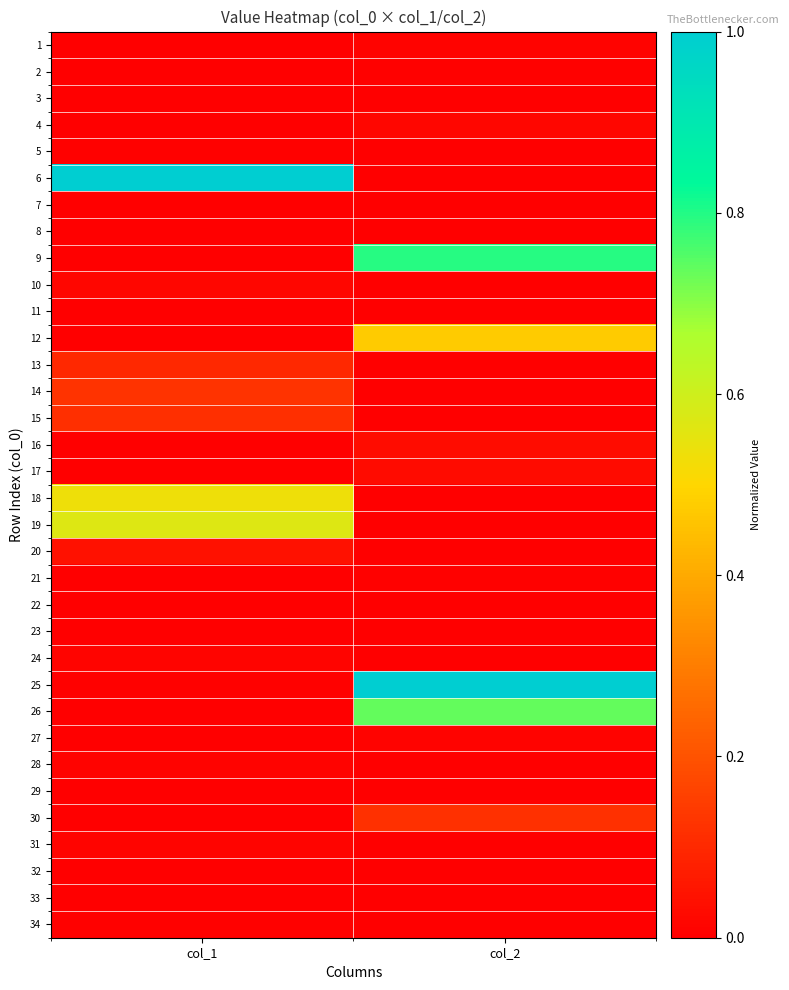

At how many categories does at least one series exceed 0?

2